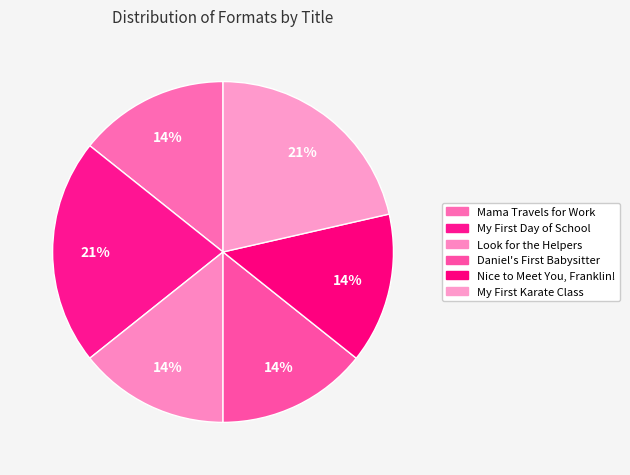

Count the number of slices in the pie.

6